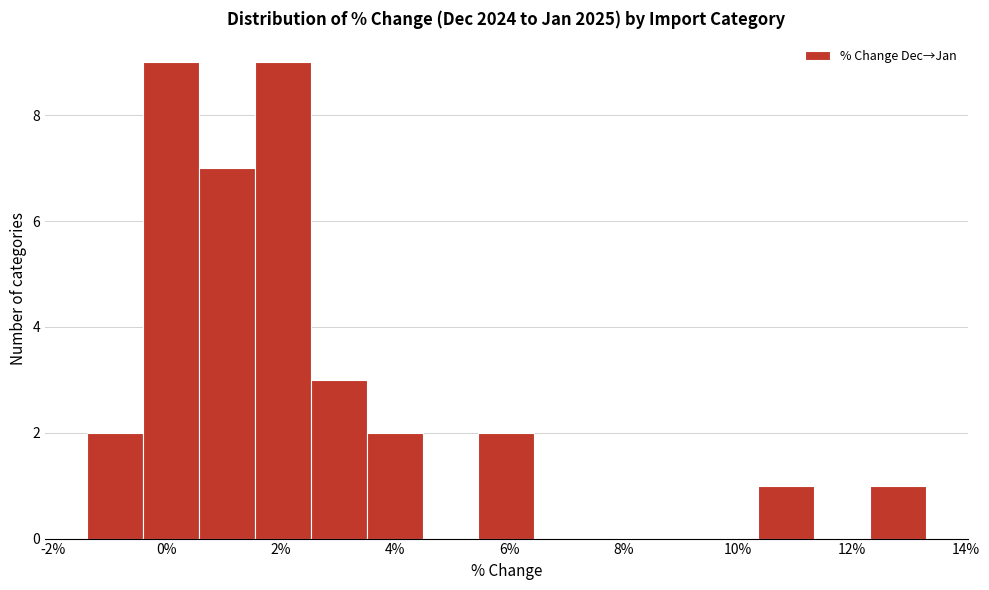

How tall is the bar that spans -0.42 to 0.56 on the x-axis? Neither the bar edges nor the heights are printed on the chart, so give them approximately, as read against the axes.

9